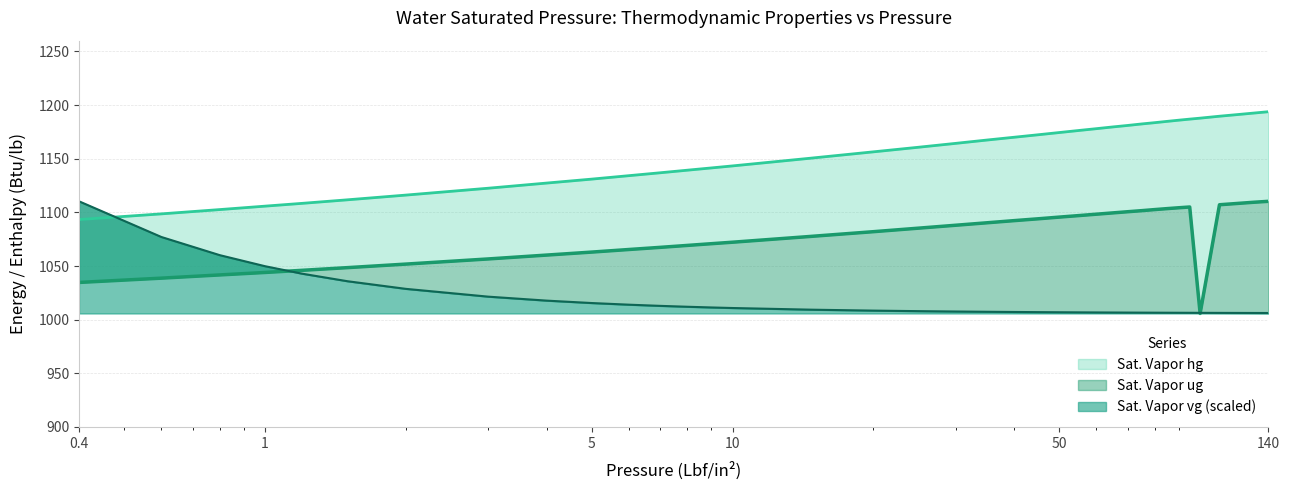

The Sat. Vapor vg series shows 452.3 at 45.0. True or false?

False